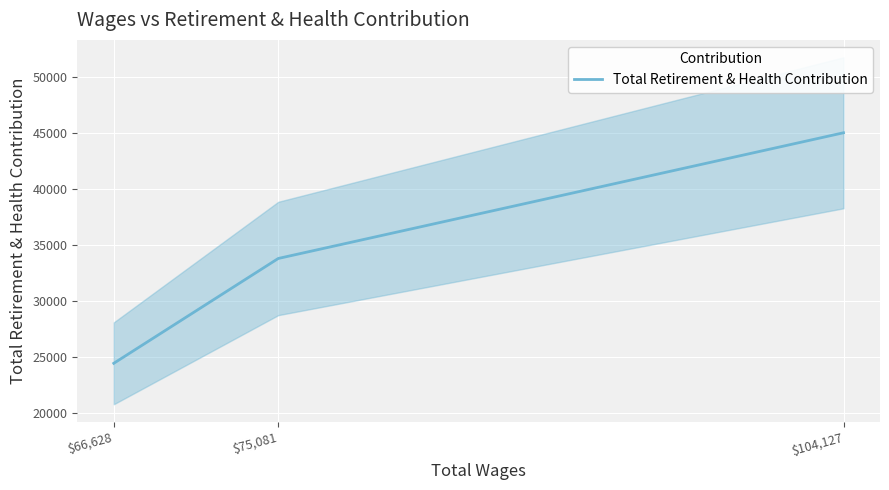

What is the difference between the values at $104,127 and $75,081?

11236